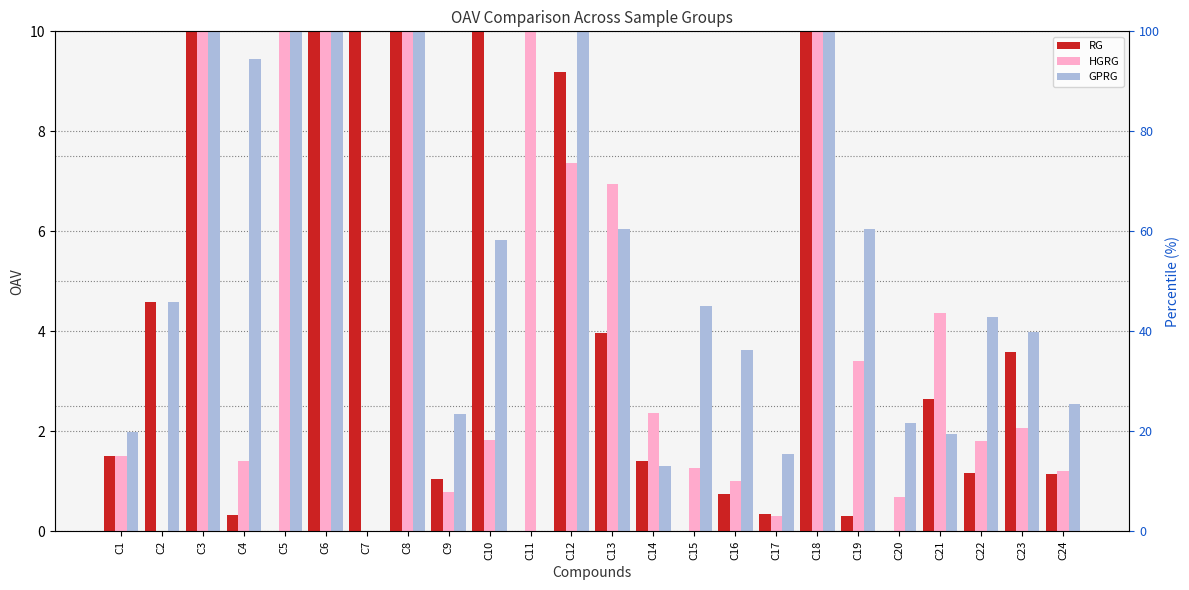

Is it true that HGRG equals 9.6 at C18?

False